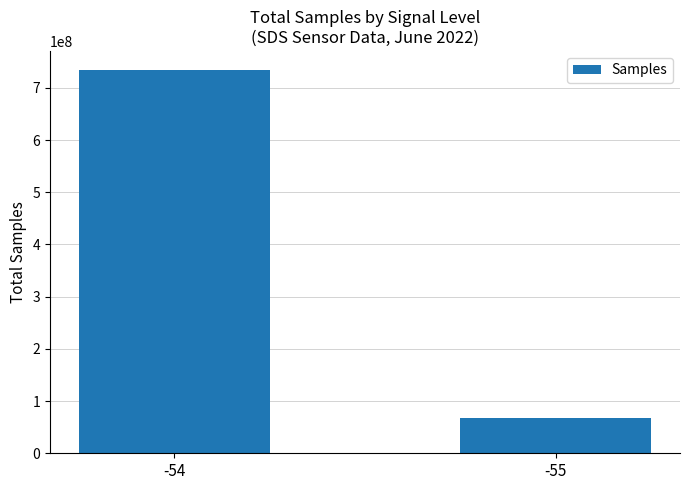

Between -54 and -55, which is larger?

-54